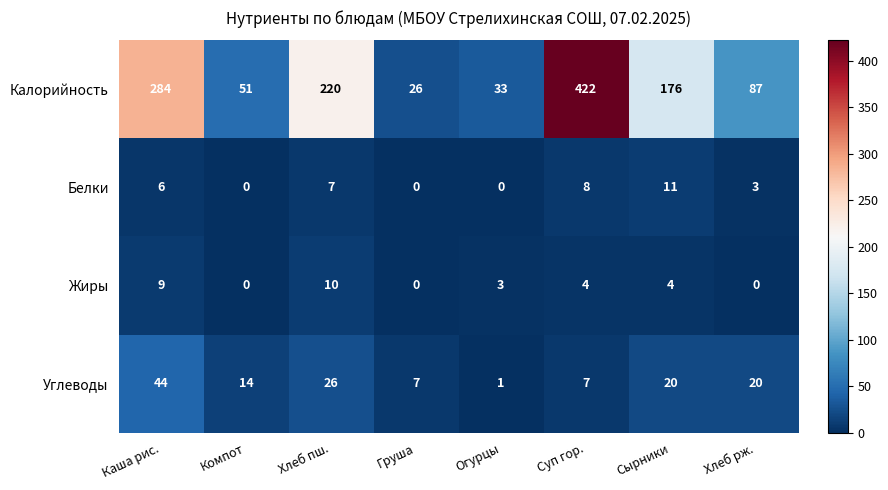

Rank the series at Суп гор. from highest to lowest value.

Калорийность, Белки, Углеводы, Жиры